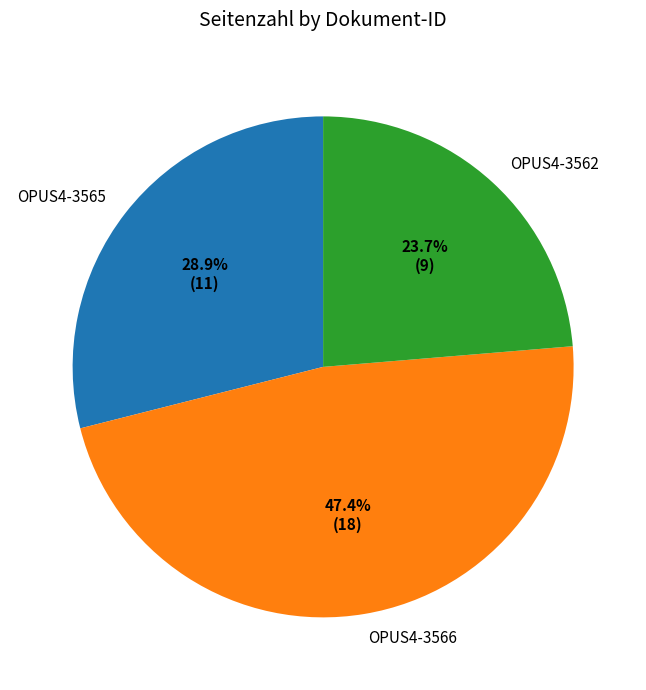

To the nearest percent, what is the combined percentage of OPUS4-3566 and OPUS4-3565?

76%